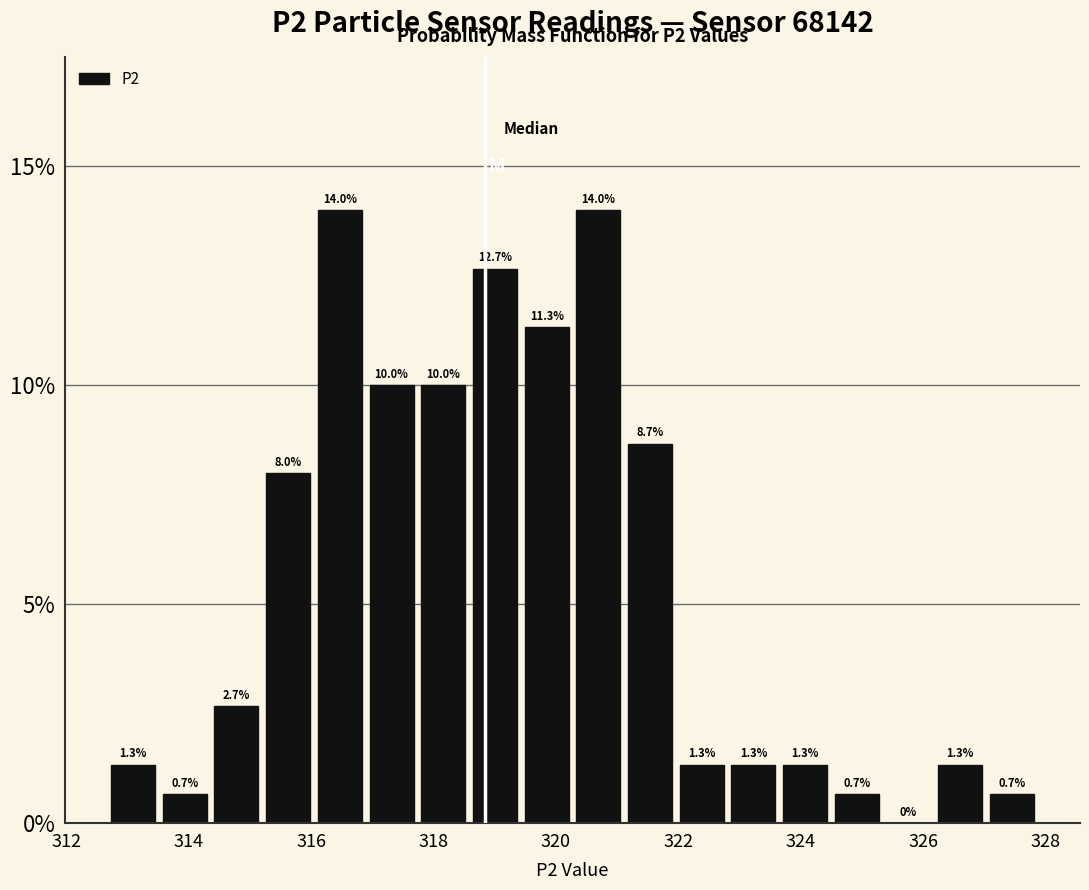

Reading left to right, list every bar in this chart as the range it spans on the x-axis followed by its height. The bar edges are not printed on the chart, so give them approximately, as read against the axis.

312.6 to 313.6: 1.3
313.6 to 314.4: 0.7
314.4 to 315.2: 2.7
315.2 to 316.0: 8.0
316.0 to 316.8: 14.0
316.8 to 317.8: 10.0
317.8 to 318.6: 10.0
318.6 to 319.4: 12.7
319.4 to 320.2: 11.3
320.2 to 321.2: 14.0
321.2 to 322.0: 8.7
322.0 to 322.8: 1.3
322.8 to 323.6: 1.3
323.6 to 324.4: 1.3
324.4 to 325.4: 0.7
325.4 to 326.2: 0.0
326.2 to 327.0: 1.3
327.0 to 327.8: 0.7